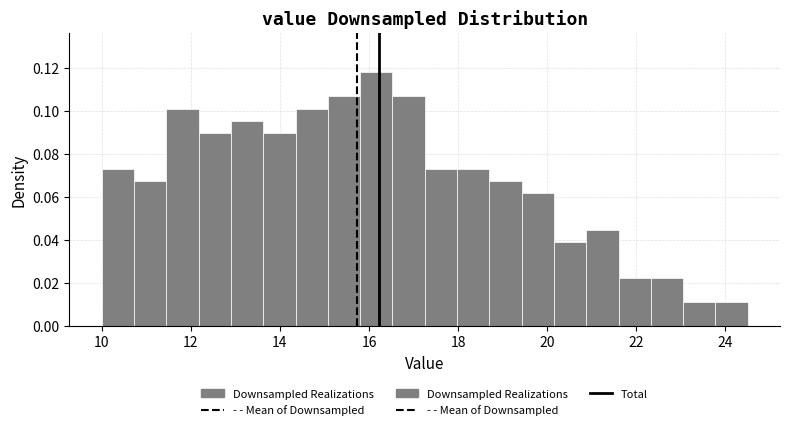

Read against the x-axis, roughly where is the centre of the tallest bar?

16.2